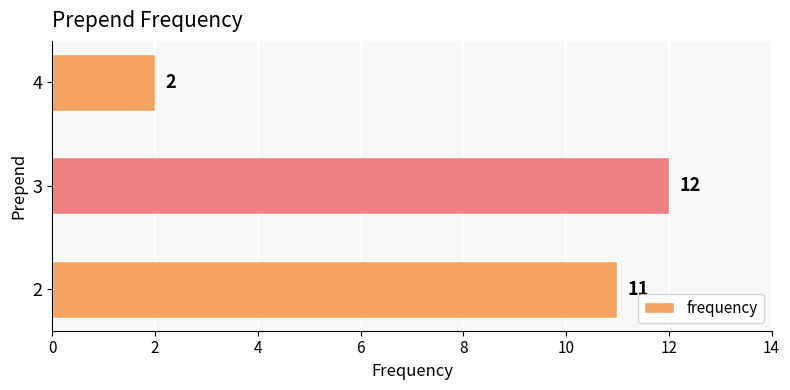

What is the difference between the maximum and minimum values?

10